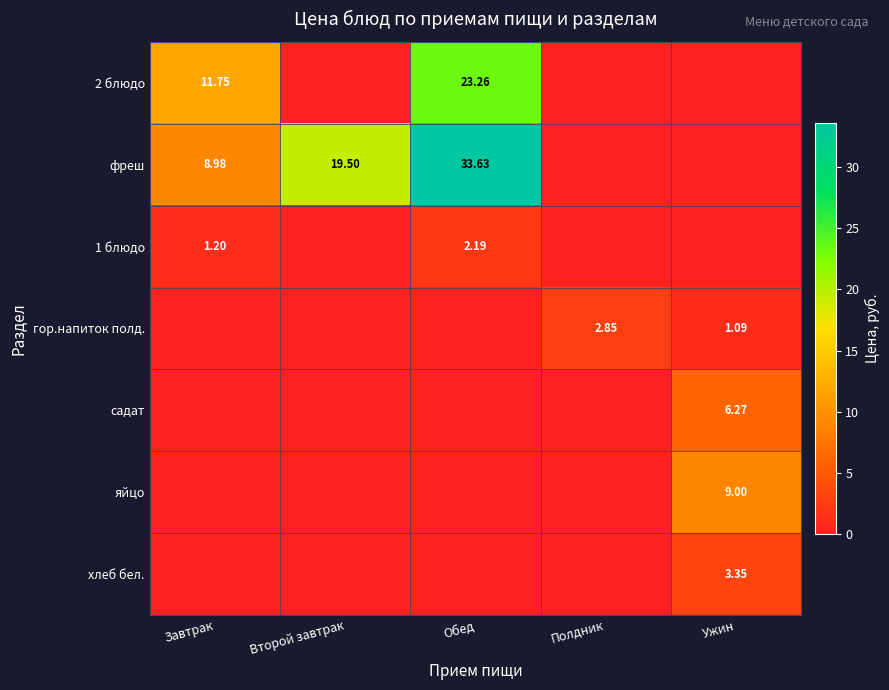

What is the sum of the фреш values at Обед and Завтрак?

42.6